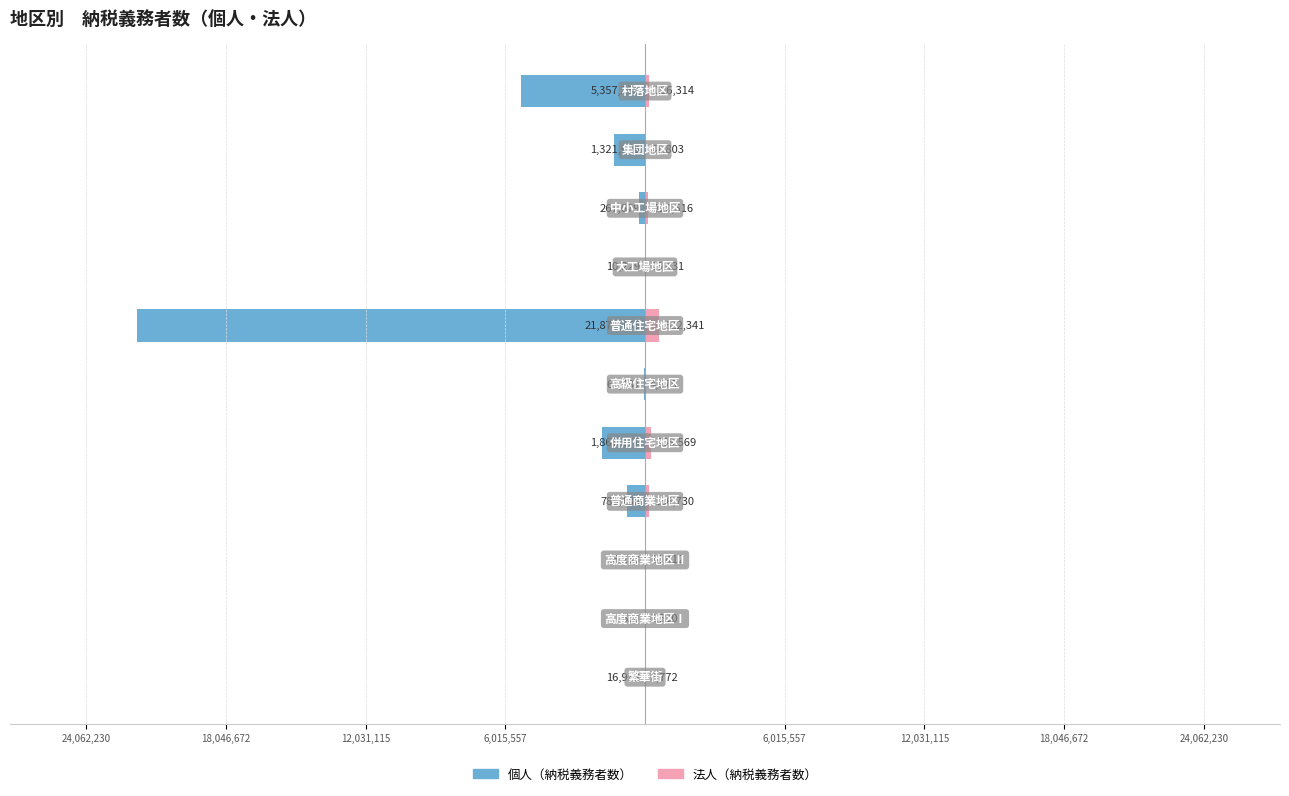

Rank the series at 12,031,115 from highest to lowest value.

法人（納税義務者数）, 個人（納税義務者数）